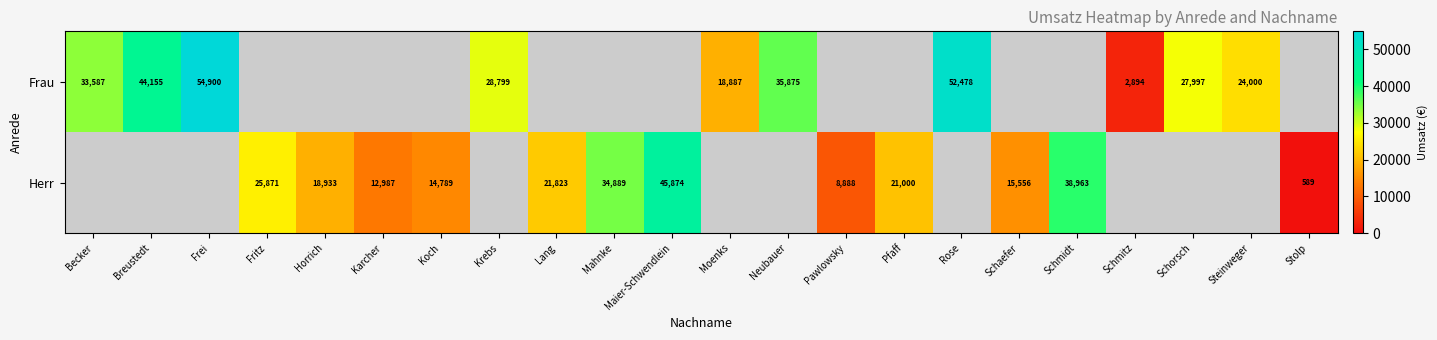

Which series has the widest spread of values?

Frau